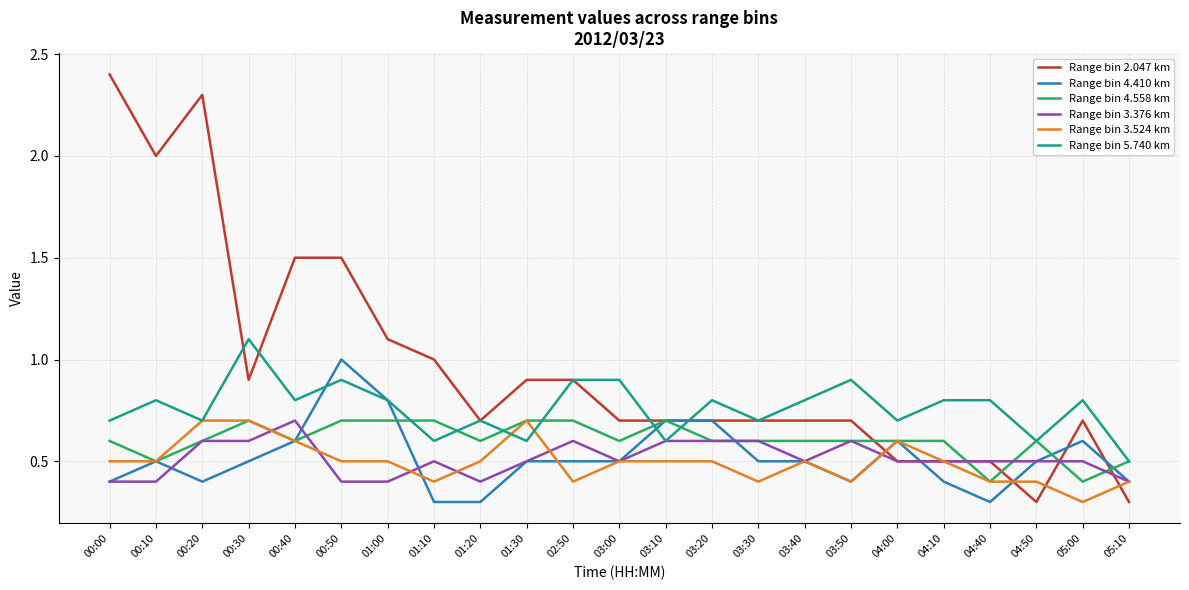

The Range bin 4.410 km series shows 0.7 at 00:10. True or false?

False